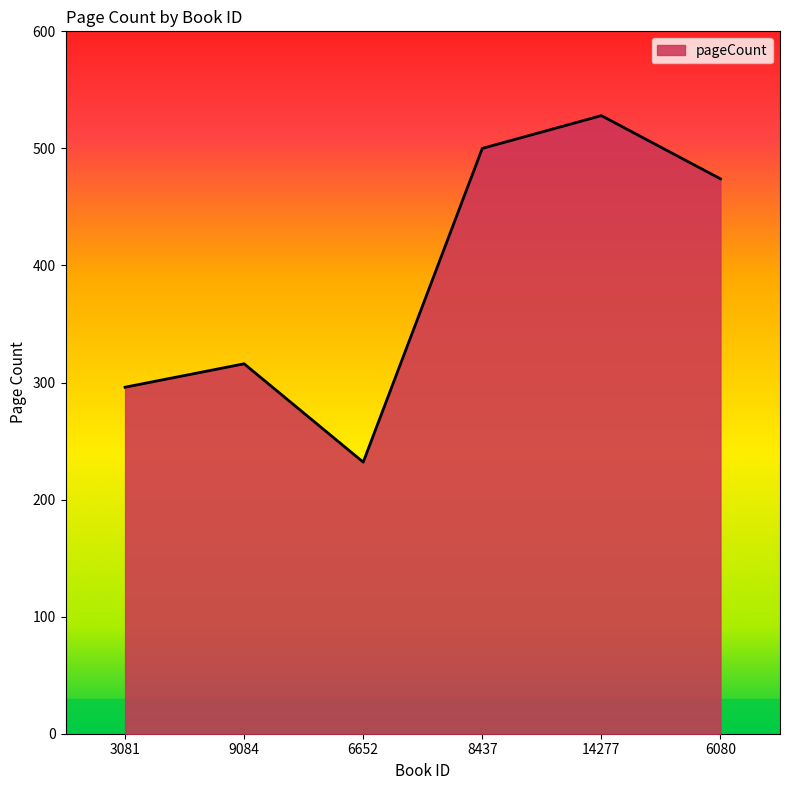

True or false: the data shows 500 at 8437.

True